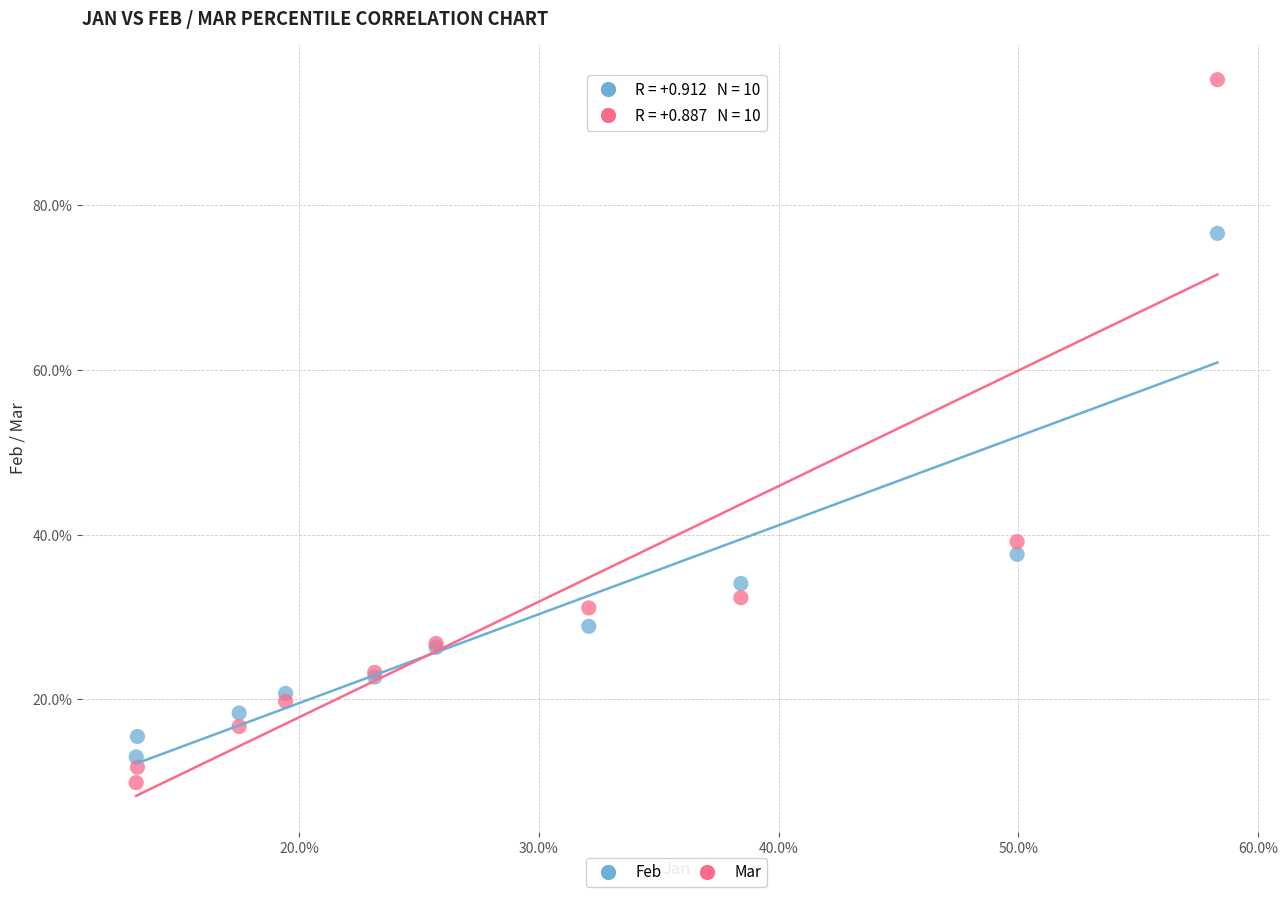

Which series contains the lowest Y value?

Mar